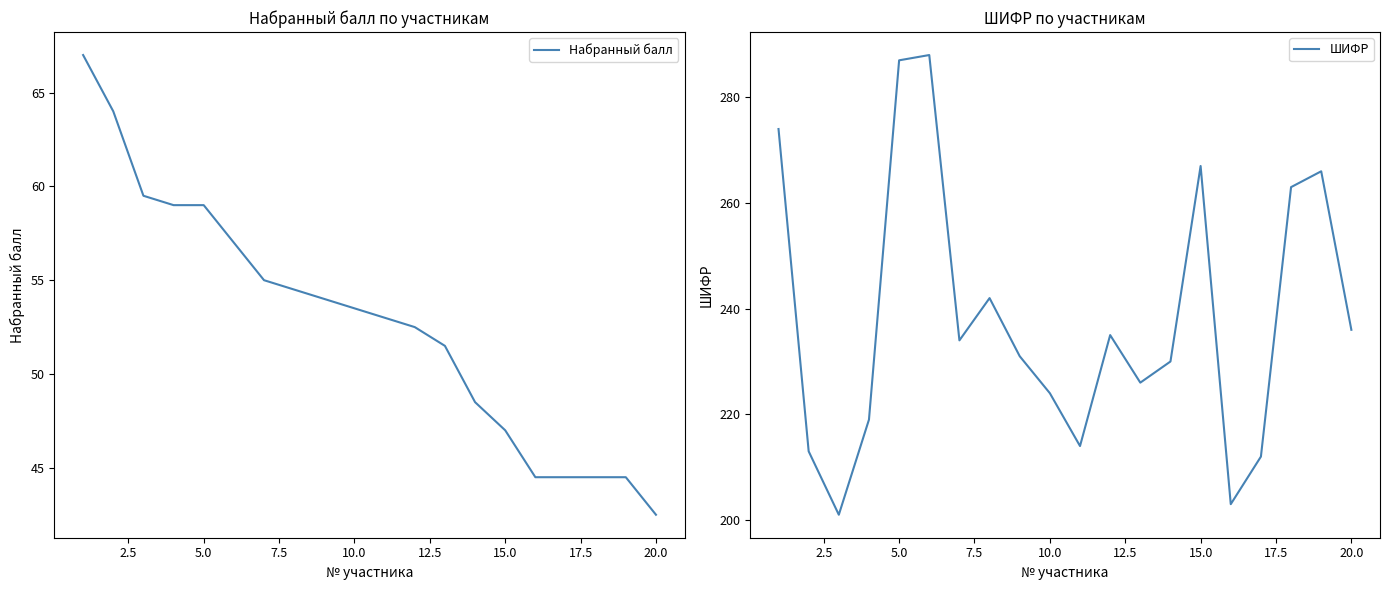

What is the lowest value of the ШИФР series?

201